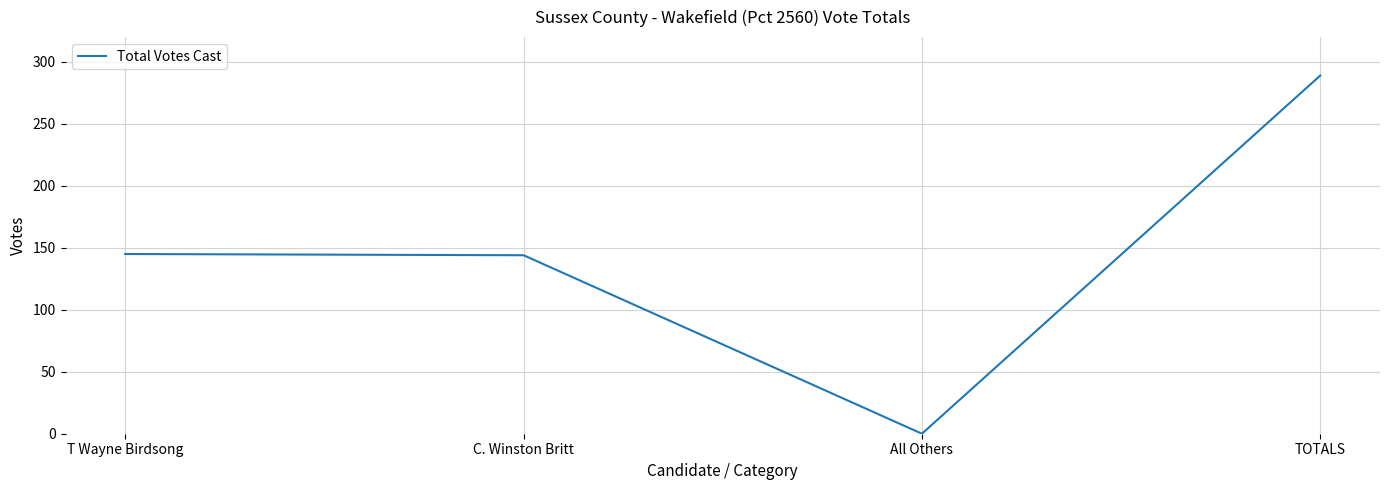

What is the sum of the values at C. Winston Britt and All Others?

144